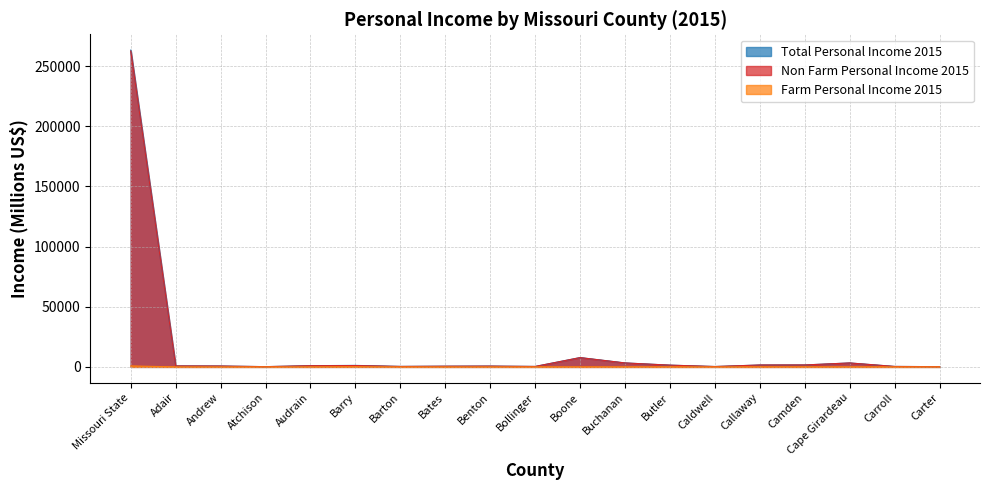

At which category is the sum across all series the highest?

Missouri State